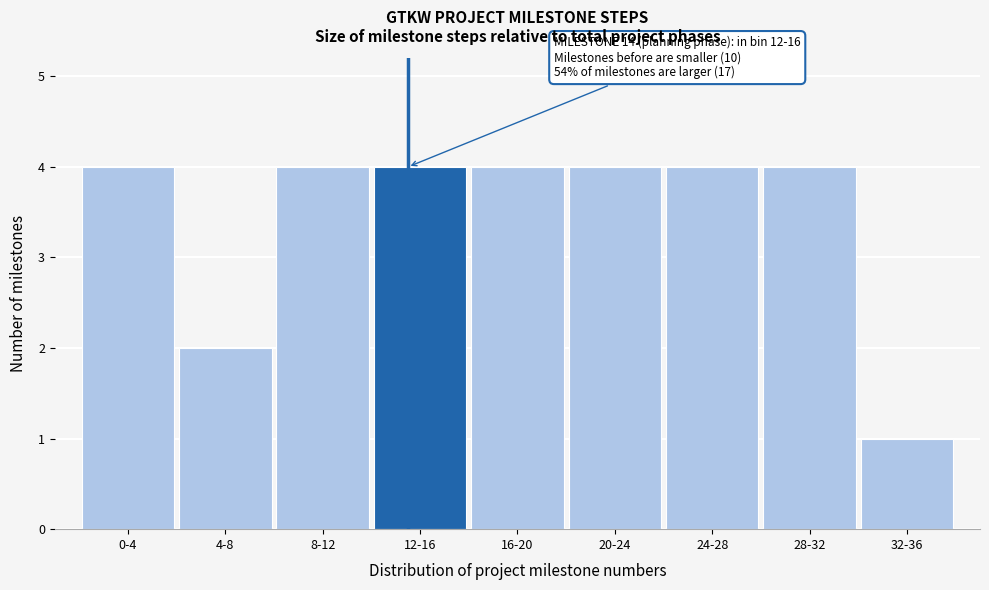

Reading right to left, extract all data points from this chart.

32-36=1	28-32=4	24-28=4	20-24=4	16-20=4	12-16=4	8-12=4	4-8=2	0-4=4